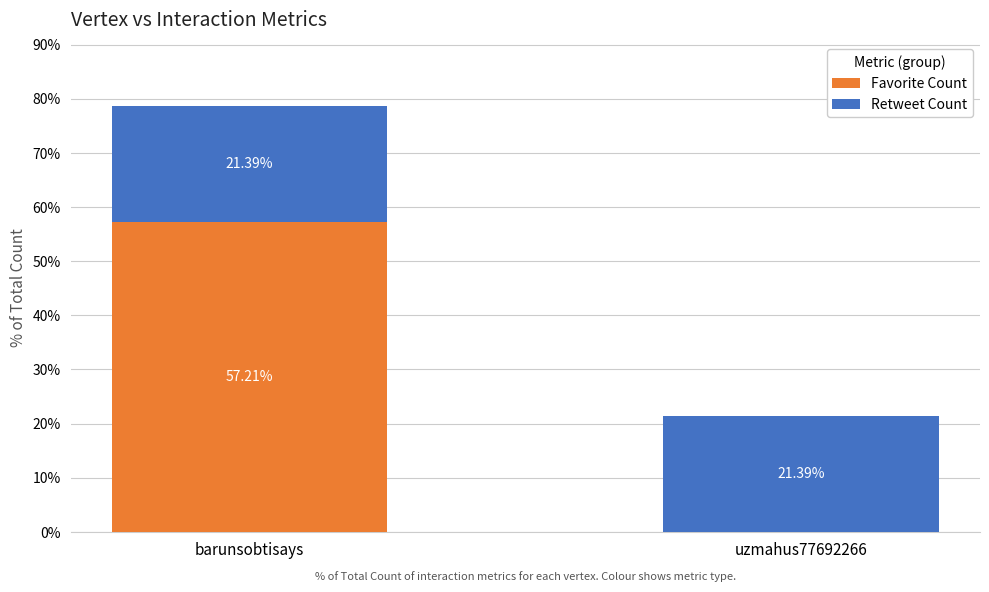

At which label does Favorite Count first exceed 57?

barunsobtisays